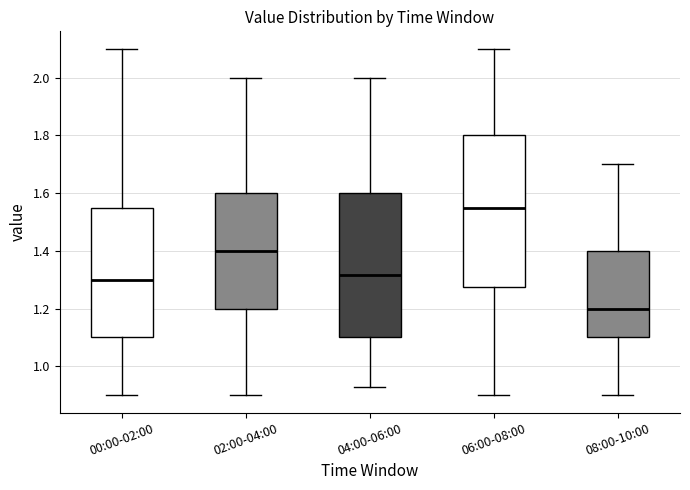

Comparing the boxes themselves (not the whiskers), which one is the tallest?

06:00-08:00